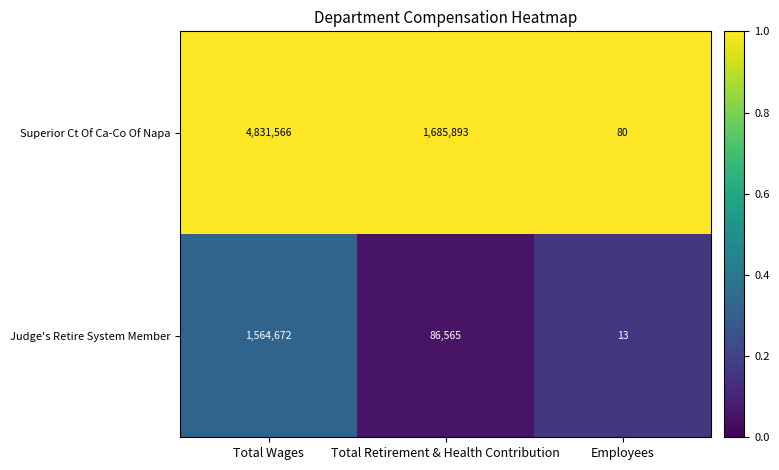

Which series changed the most between Total Wages and Employees?

Superior Ct Of Ca-Co Of Napa